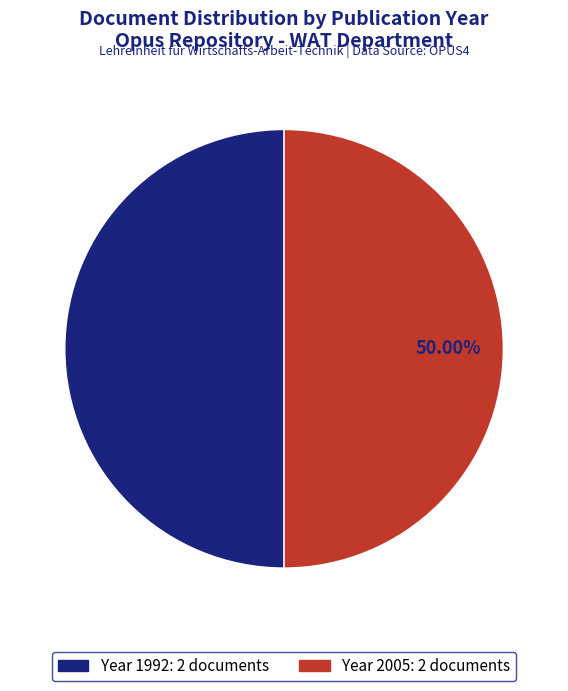

How many slices are in this pie chart?

2